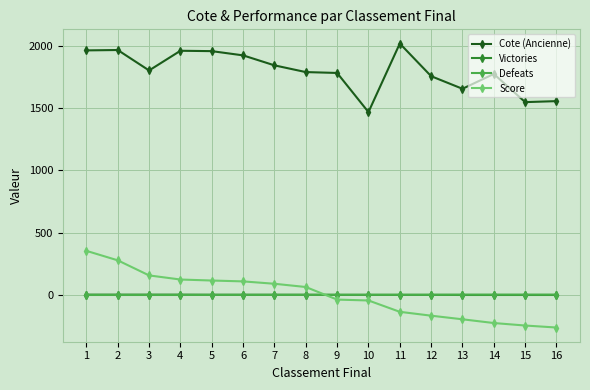

Which series changed the most between 4 and 11?

Score